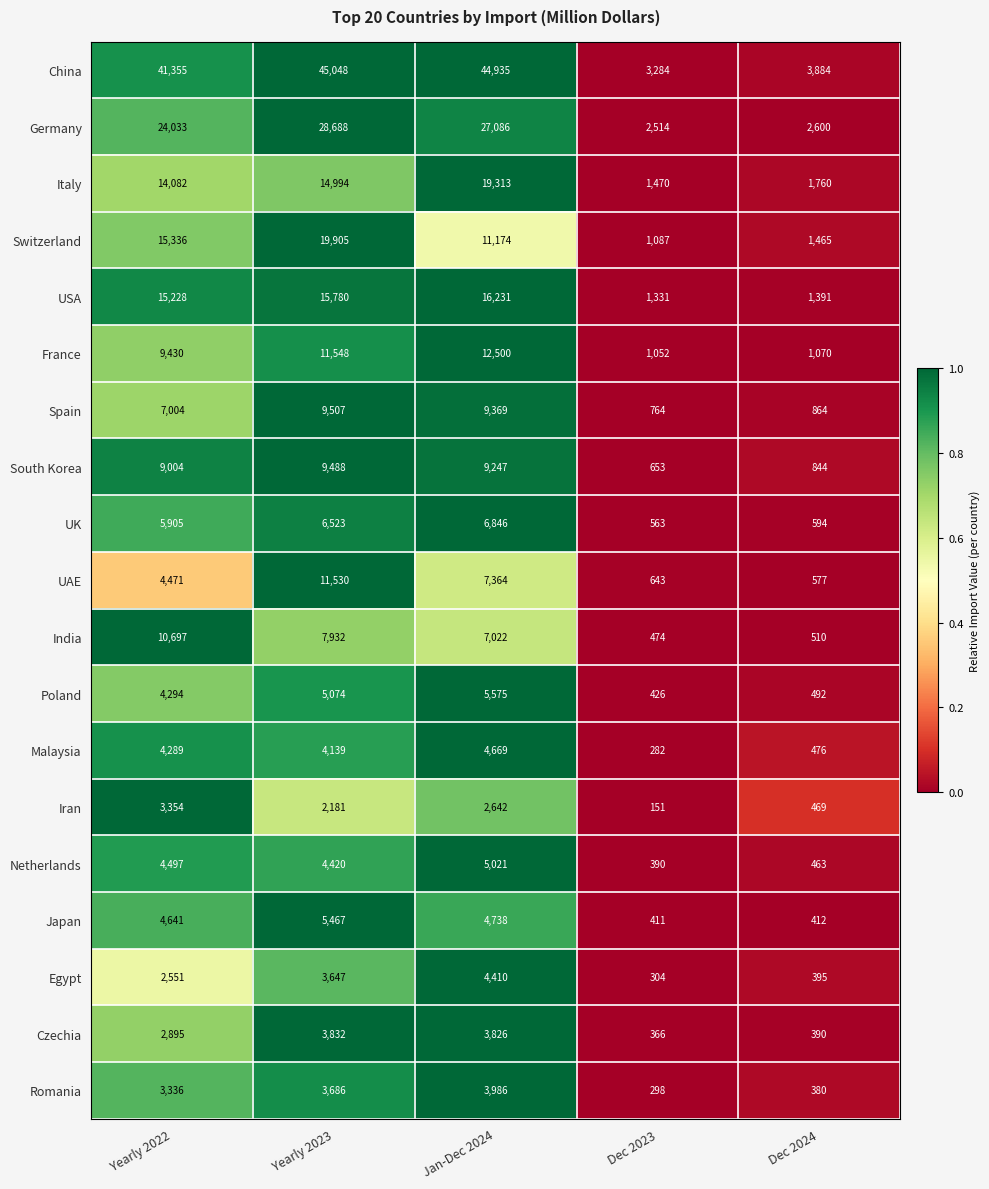

What is the difference between the maximum and minimum values in the Netherlands series?

4631